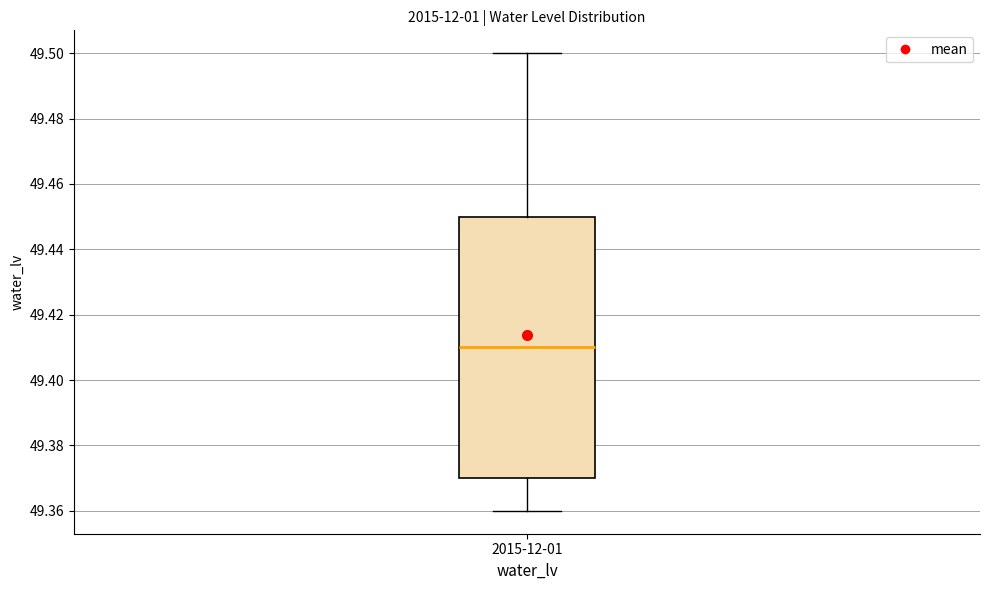

Read this box plot against the y-axis: the position of the median line, the range covered by the box, and the ends of both whiskers. The values are not printed on the chart, so give them approximately, as read against the axis.

median 49.41, box 49.37 to 49.45, whiskers 49.36 to 49.50